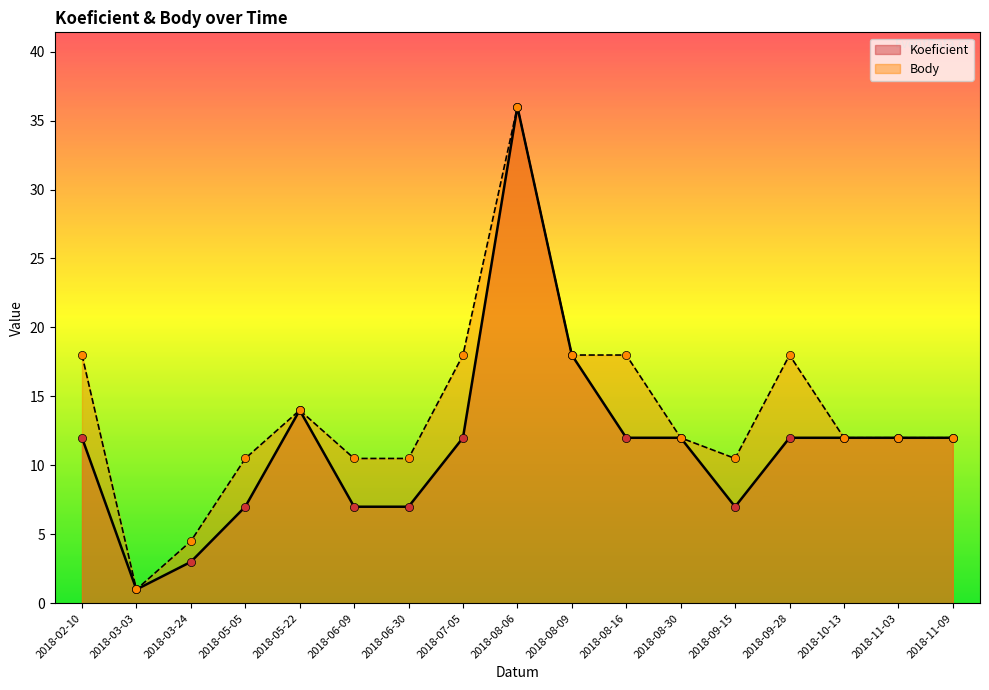

Which series reaches the minimum Y coordinate?

Koeficient